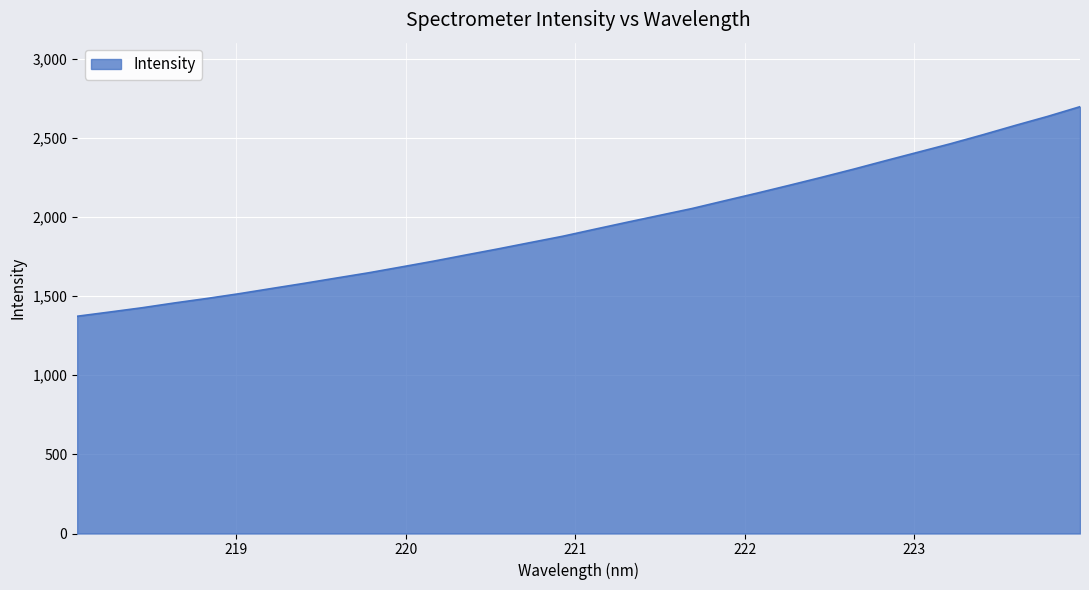

What is the difference between the maximum and minimum values?

1323.9